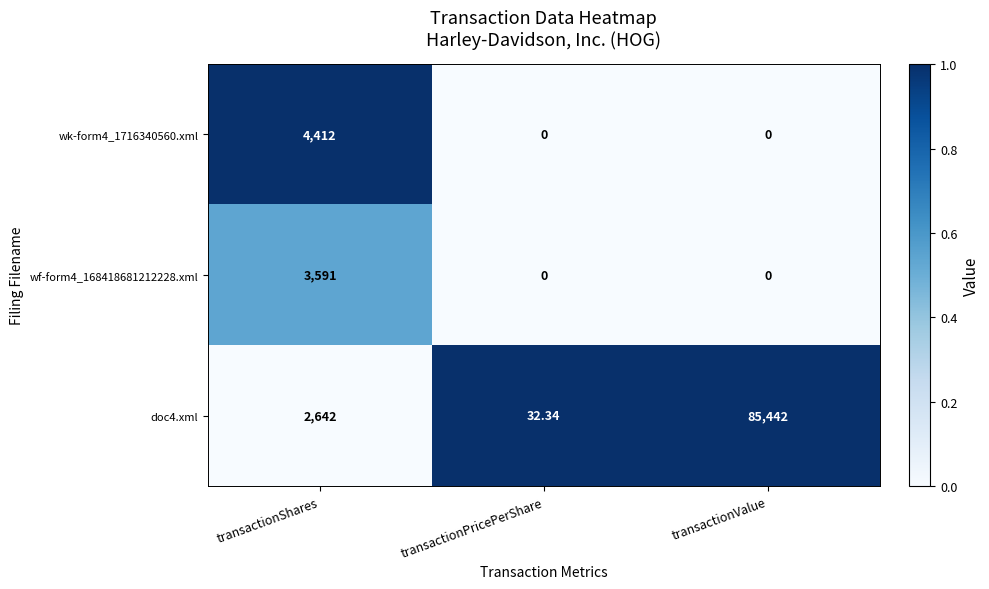

List the series in order of their peak value, lowest first.

wf-form4_168418681212228.xml, wk-form4_1716340560.xml, doc4.xml